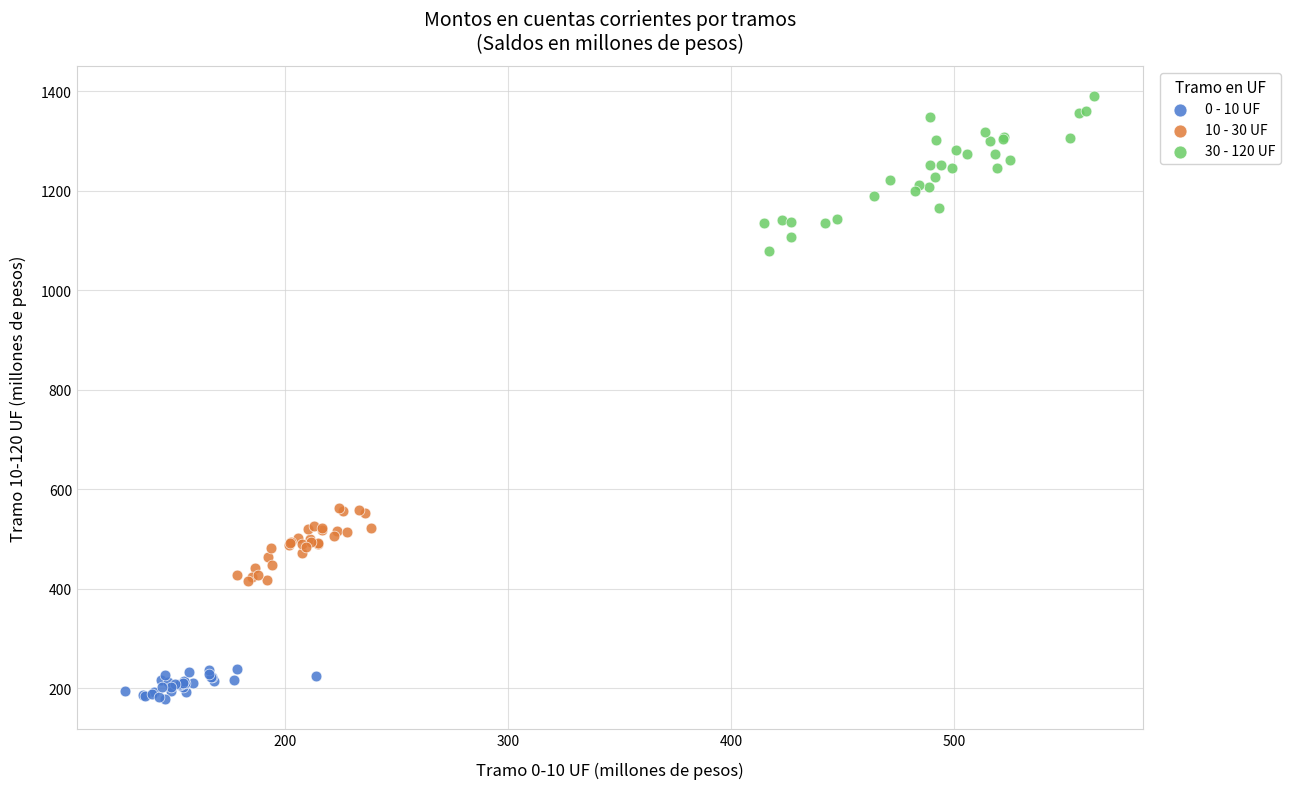

What are all the series names shown in the legend?

0 - 10 UF, 10 - 30 UF, 30 - 120 UF